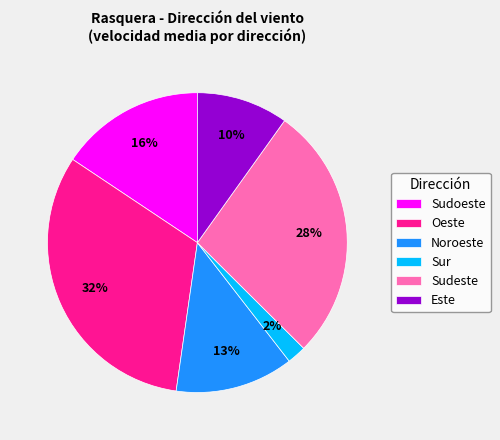

Is the sum of Oeste and Noroeste greater than half?

No